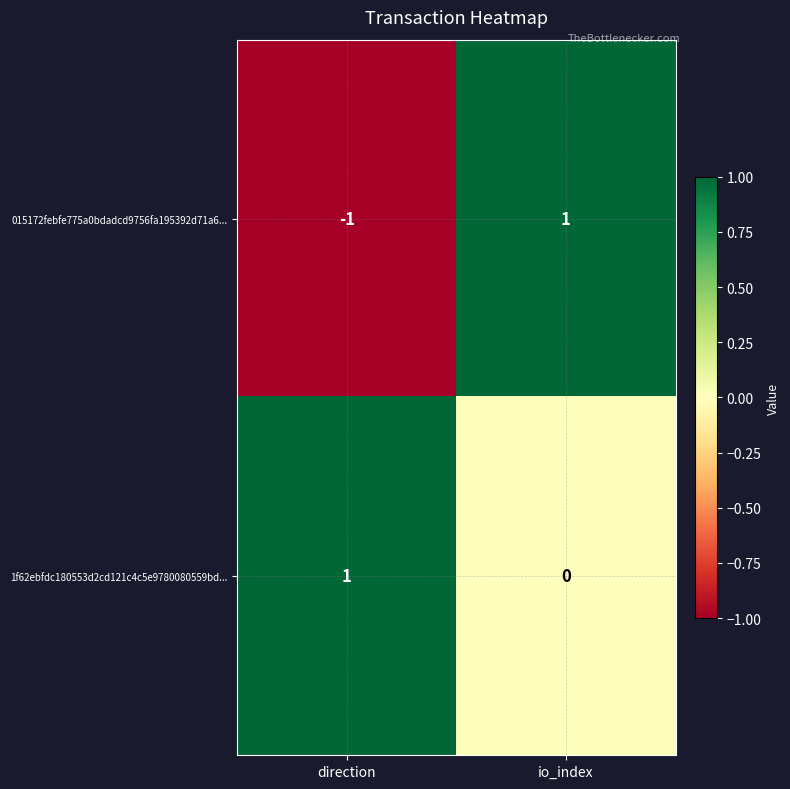

The value of 015172febfe775a0bdadcd9756fa195392d71a6... at direction is -1. True or false?

True